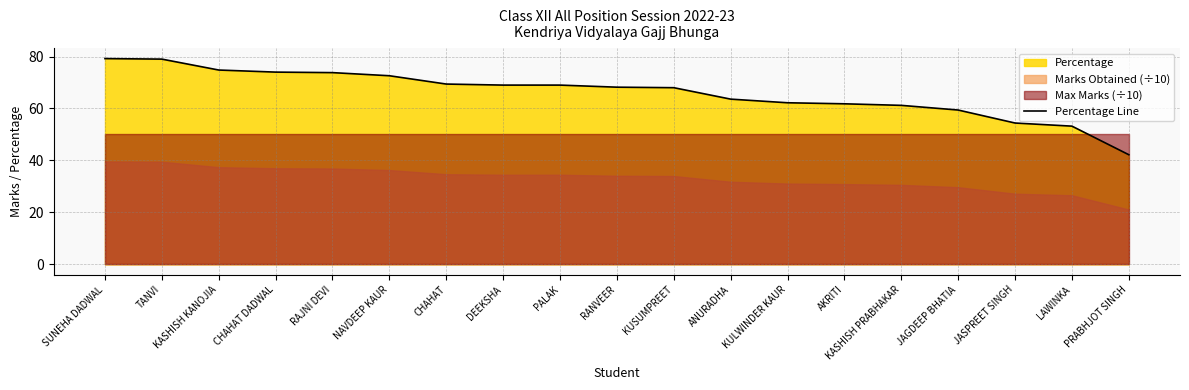

Reading right to left, what are all the values shown in this chart?

PRABHJOT SINGH=42.2	LAWINKA=53.2	JASPREET SINGH=54.4	JAGDEEP BHATIA=59.4	KASHISH PRABHAKAR=61.2	AKRITI=61.8	KULWINDER KAUR=62.2	ANURADHA=63.6	KUSUMPREET=68.0	RANVEER=68.2	PALAK=69.0	DEEKSHA=69.0	CHAHAT=69.4	NAVDEEP KAUR=72.6	RAJNI DEVI=73.8	CHAHAT DADWAL=74.0	KASHISH KANOJIA=74.8	TANVI=79.0	SUNEHA DADWAL=79.2